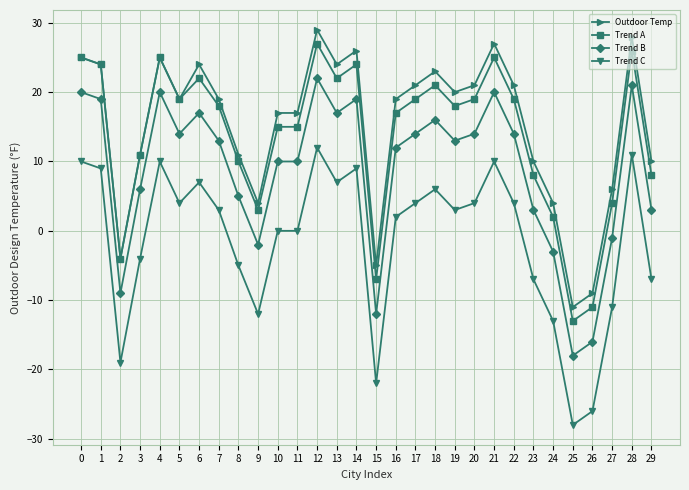

True or false: Outdoor Temp has more than 2 interior local peaks.

True